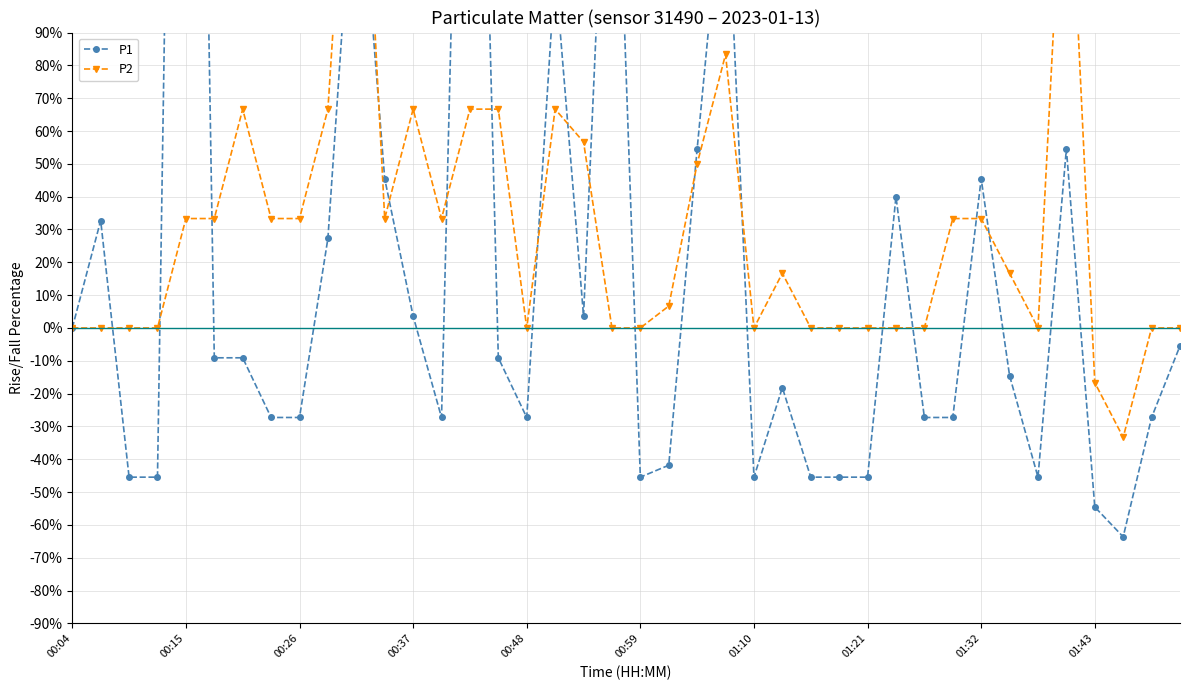

At 21, list the series in order from smallest to largest.

P1, P2